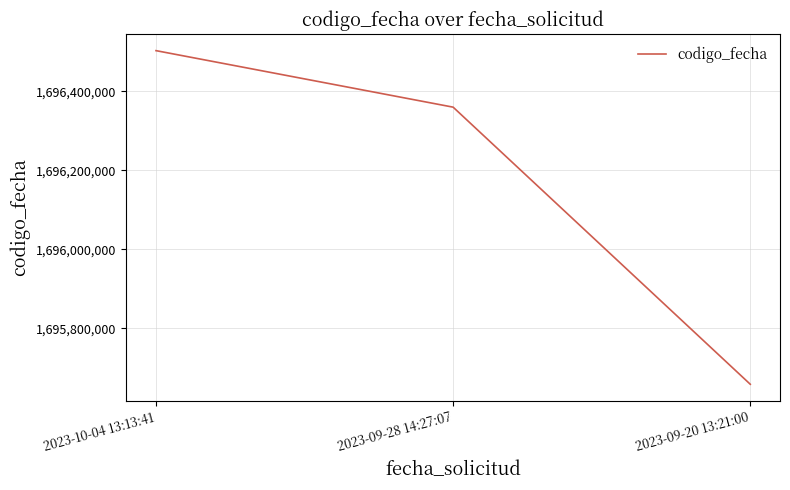

What is the change in value from 2023-10-04 13:13:41 to 2023-09-20 13:21:00?

-845145